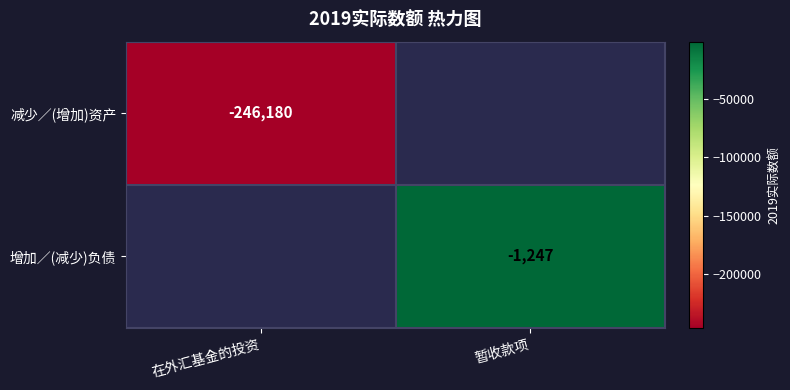

Count the number of categories in the chart.

2